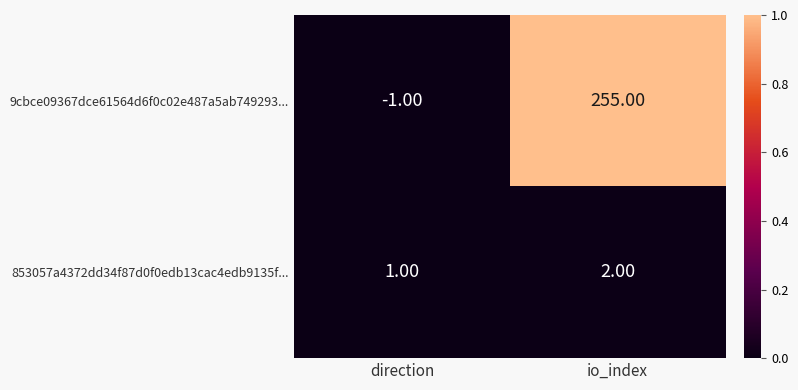

Rank the series by their maximum value, from lowest to highest.

853057a4372dd34f87d0f0edb13cac4edb9135f..., 9cbce09367dce61564d6f0c02e487a5ab749293...